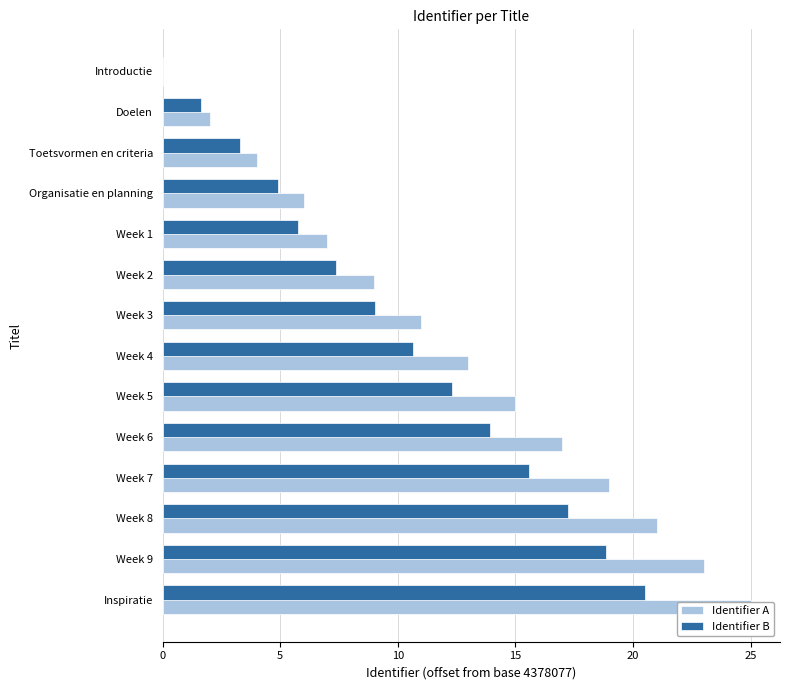

What is the maximum value shown in the chart?

25.0